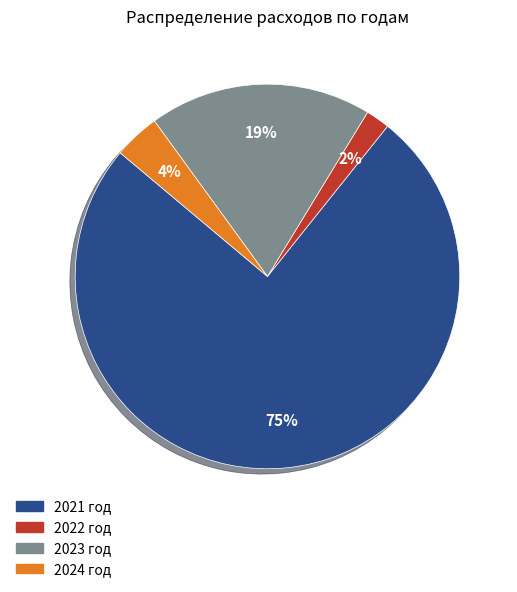

How many slices are in this pie chart?

4